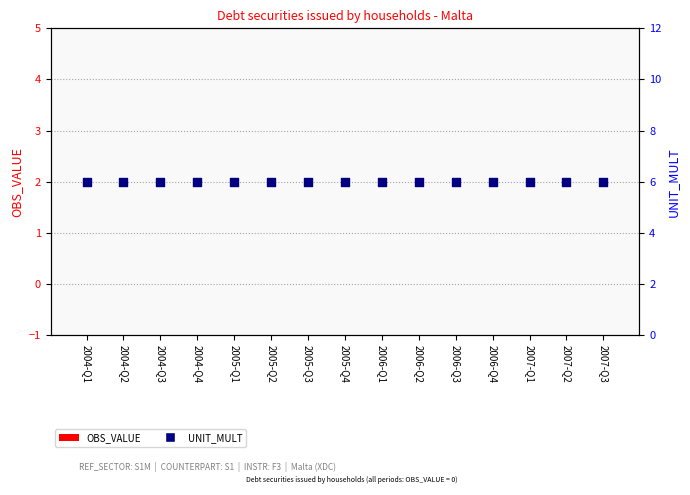

Which series contains the highest Y value?

UNIT_MULT